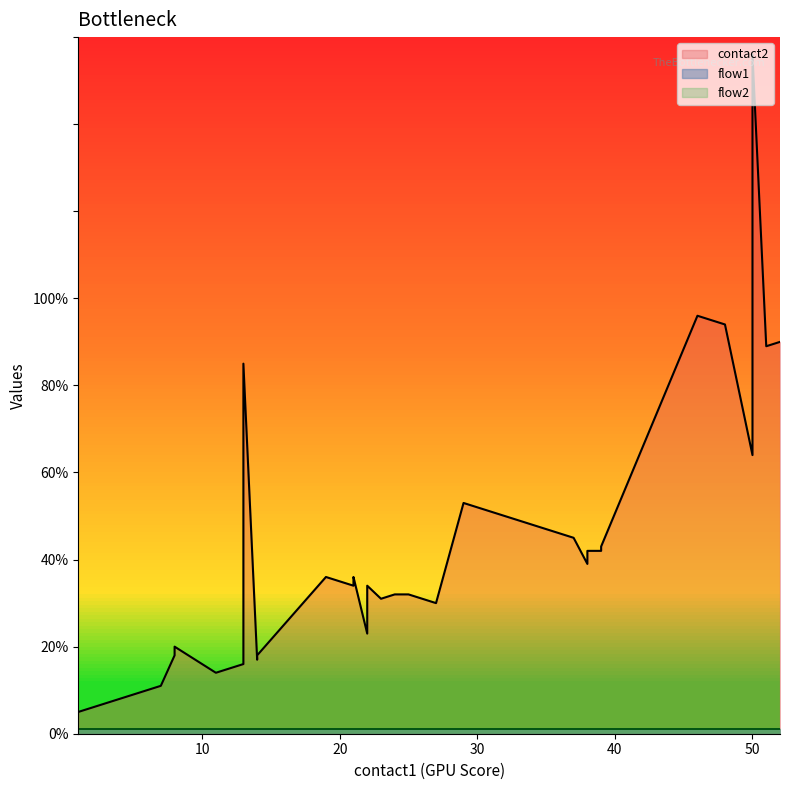

What is the total value across all series at 4?

10